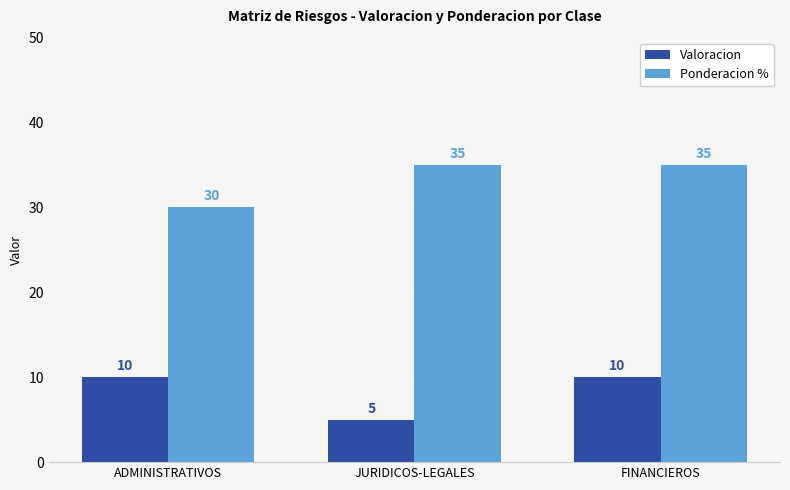

What is the sum of all Valoracion values?

25